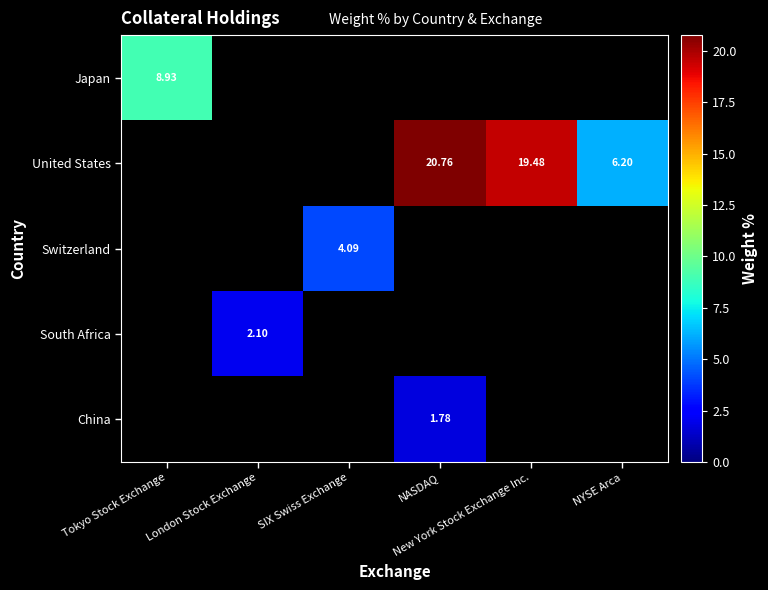

Which label corresponds to the smallest value in the chart?

NASDAQ